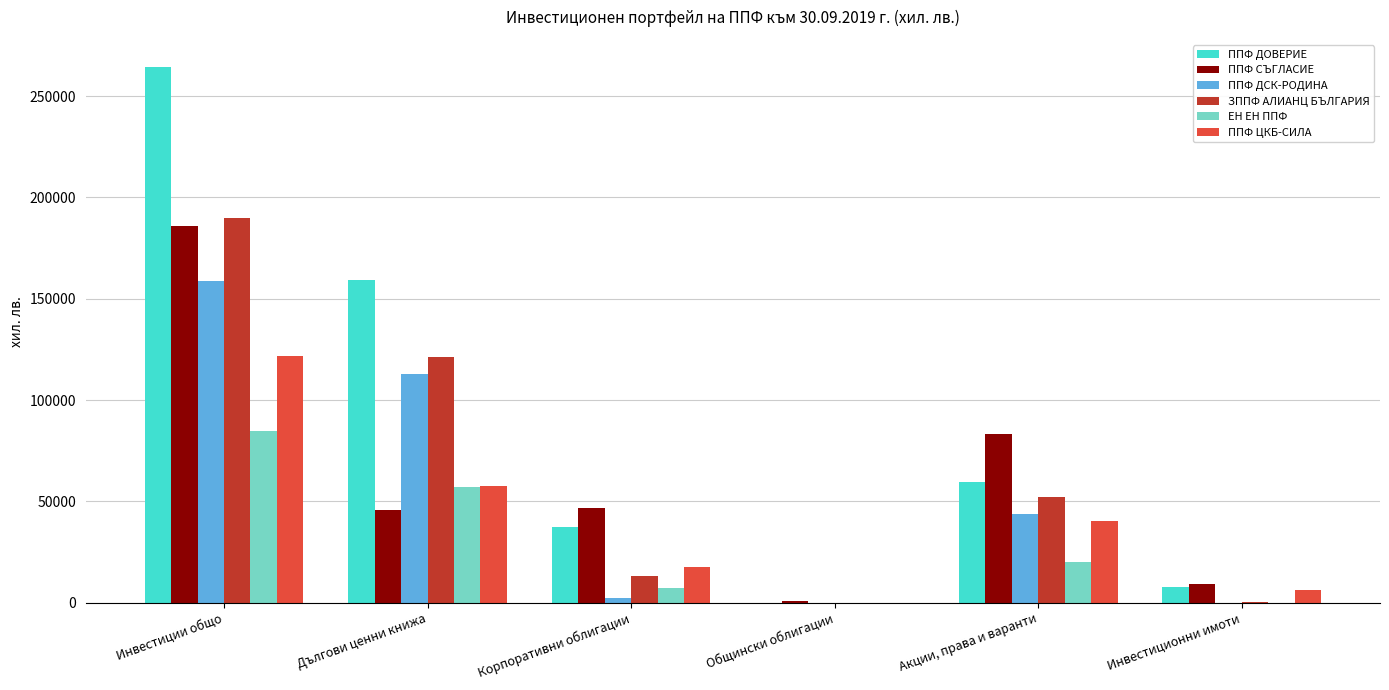

Are the bars horizontal?

No